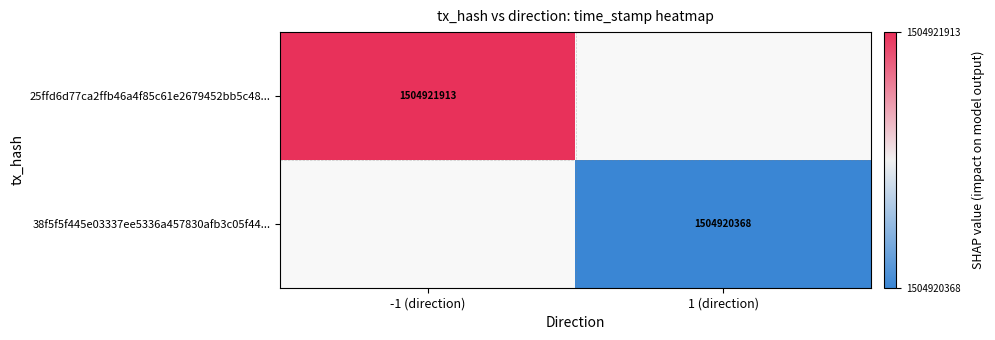

The value of 25ffd6d77ca2ffb46a4f85c61e2679452bb5c48... at -1 (direction) is 2315258642. True or false?

False